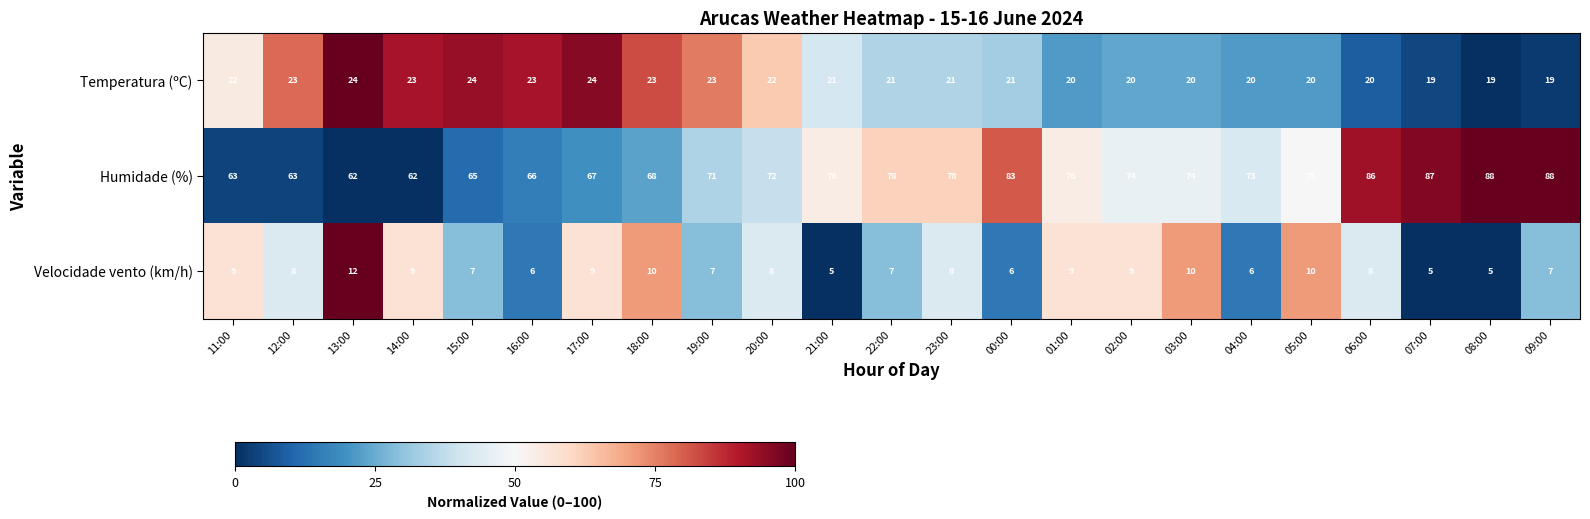

How many categories are shown in the chart?

23